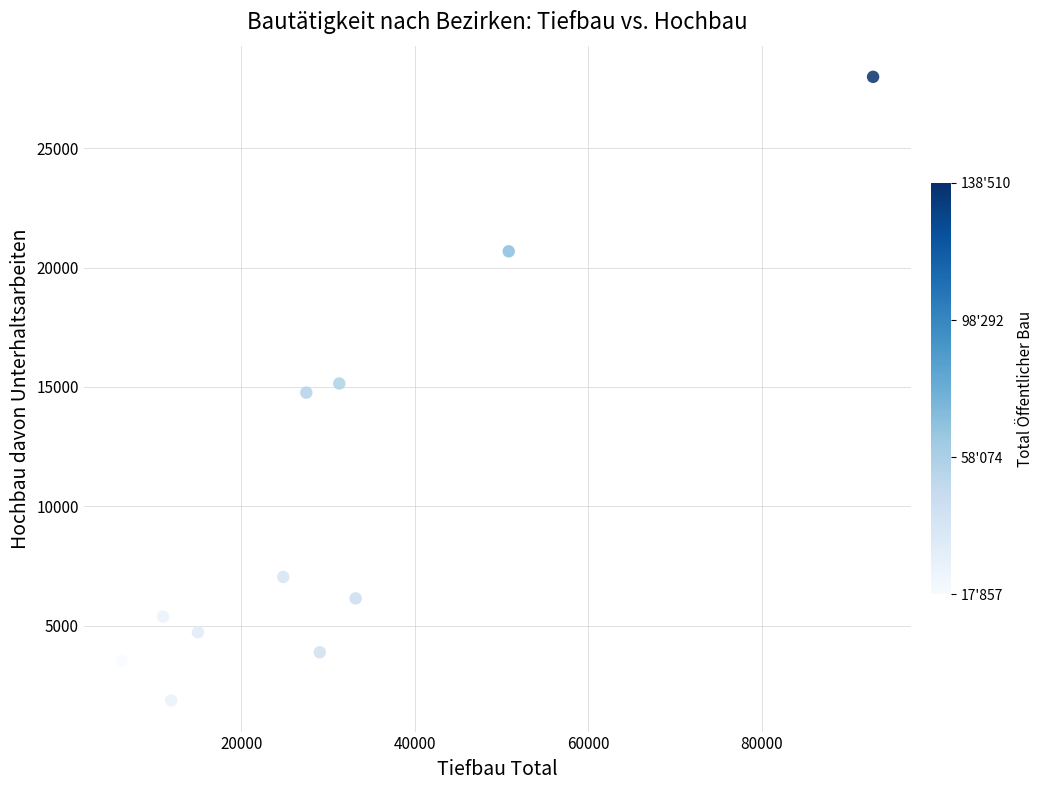

What is the average Y value?

10102